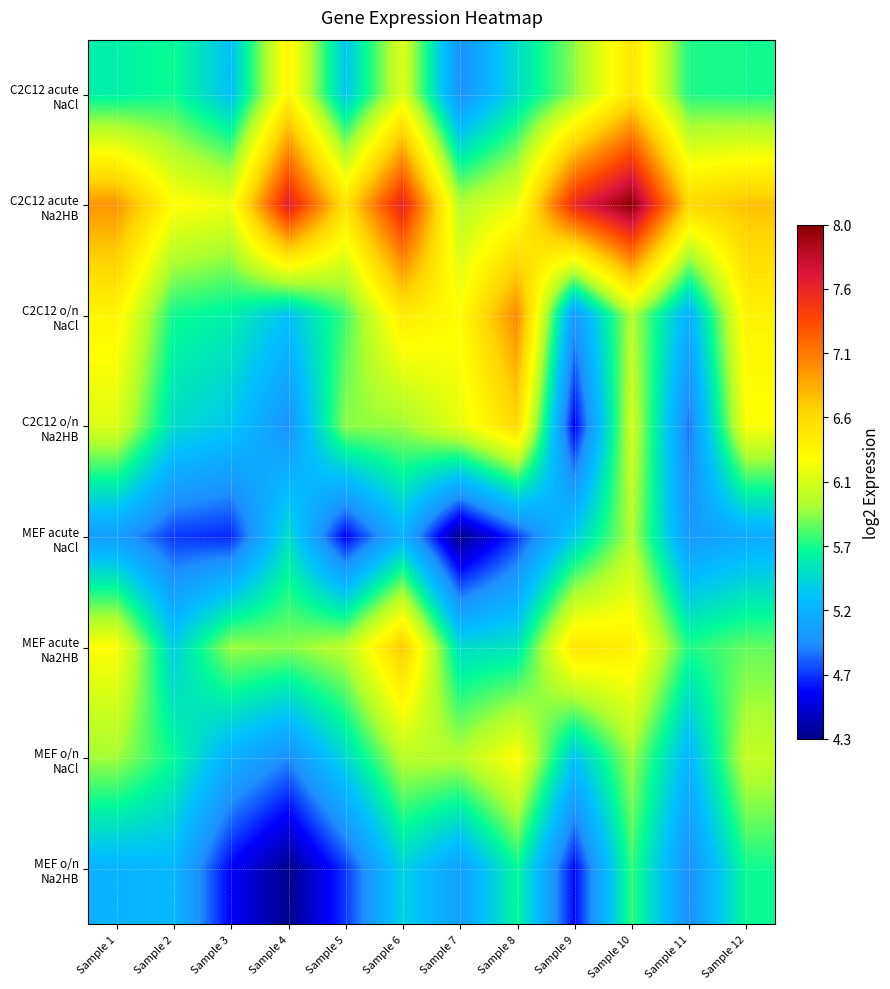

What is the spread (max minus min) of values at Sample 4?

3.4